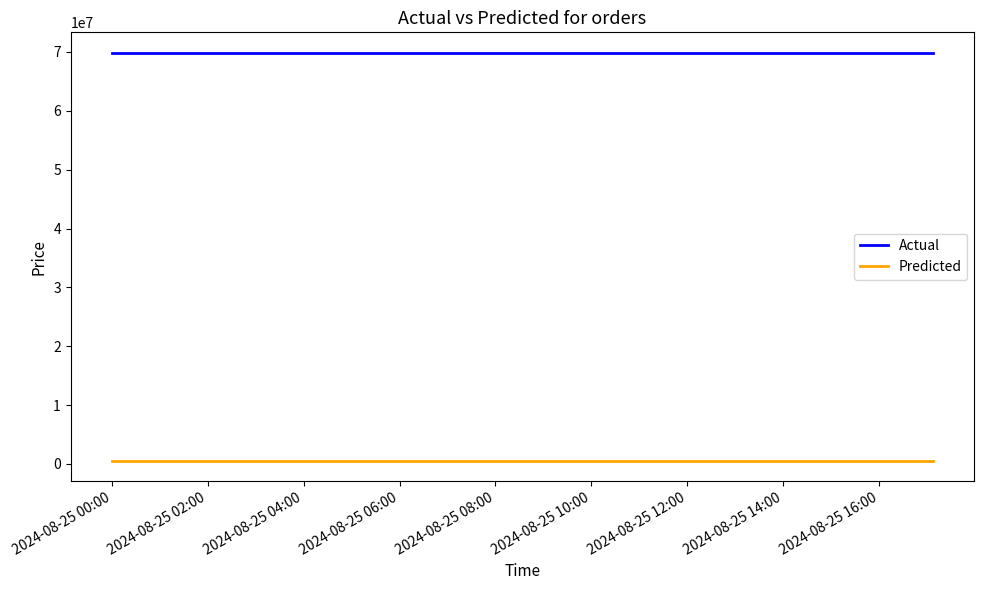

What is the difference between the maximum and second lowest values in the Actual series?

1